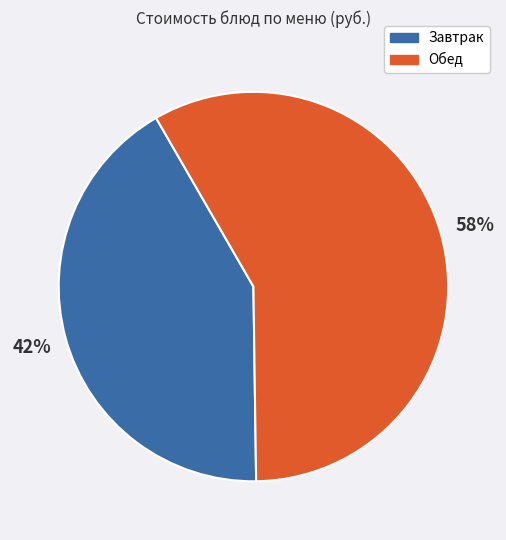

To the nearest percent, what is the difference between the largest and smallest slice percentages?

16%